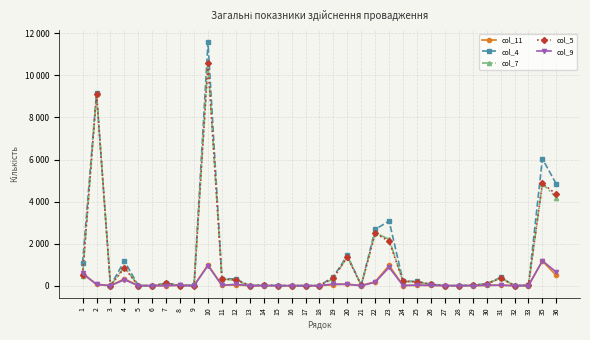

Does the chart have visible grid lines?

Yes